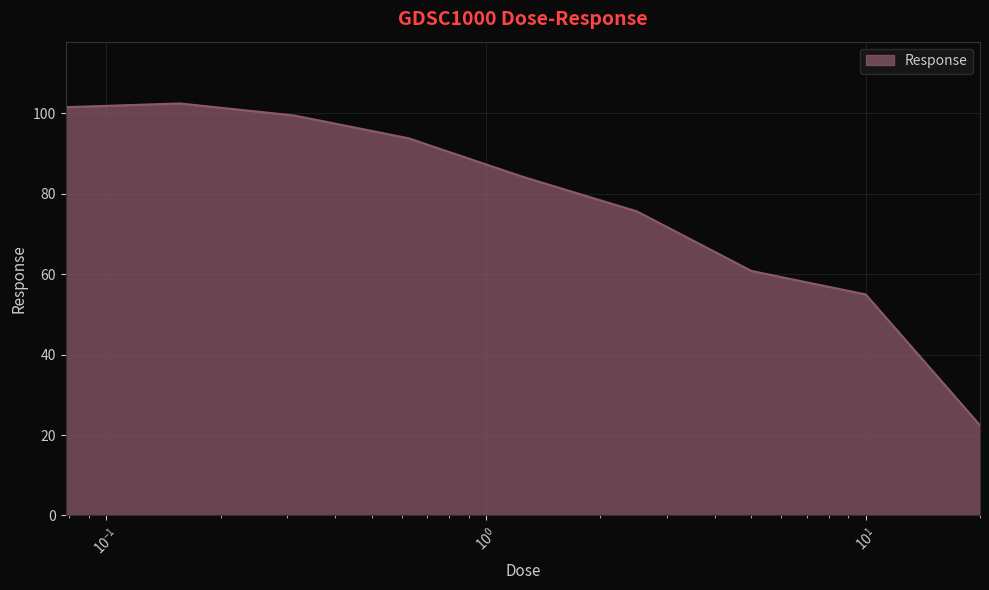

Reading left to right, what are all the values shown in this chart?

101.5	102.5	99.5	93.8	84.2	75.6	60.8	55.0	22.4